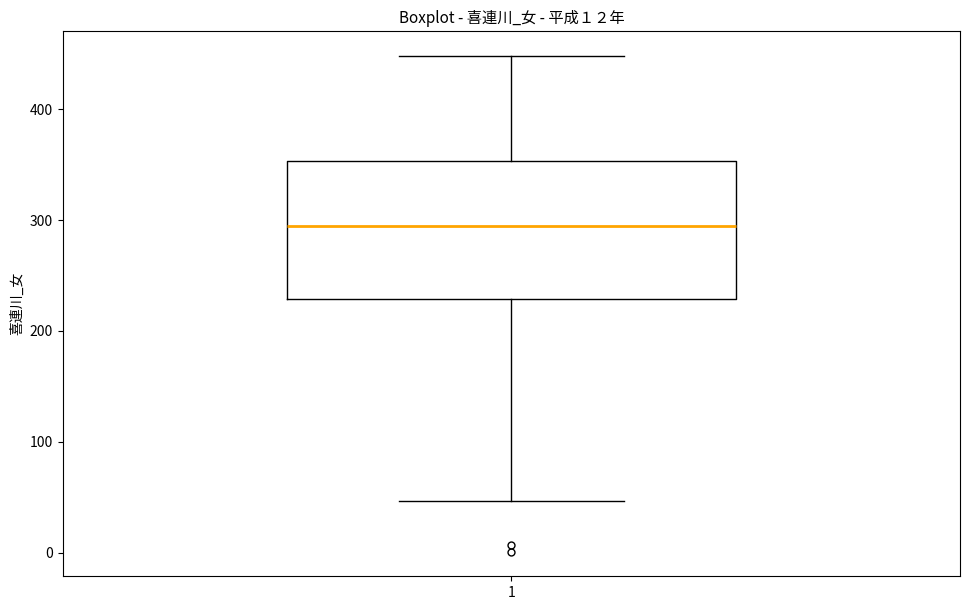

Transcribe this box plot: give where the median line is, the range the box spans, and where the two whiskers end, as read against the y-axis. The values are not printed on the chart, so give them approximately, as read against the axis.

median 300, box 230 to 350, whiskers 50 to 450